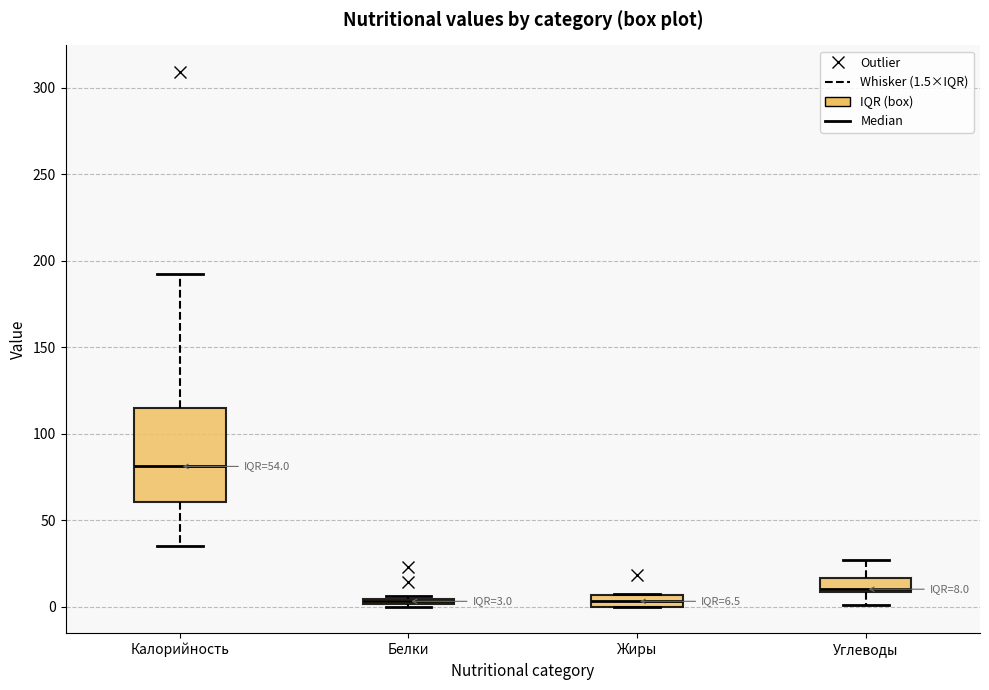

Which box's median line is the highest?

Калорийность